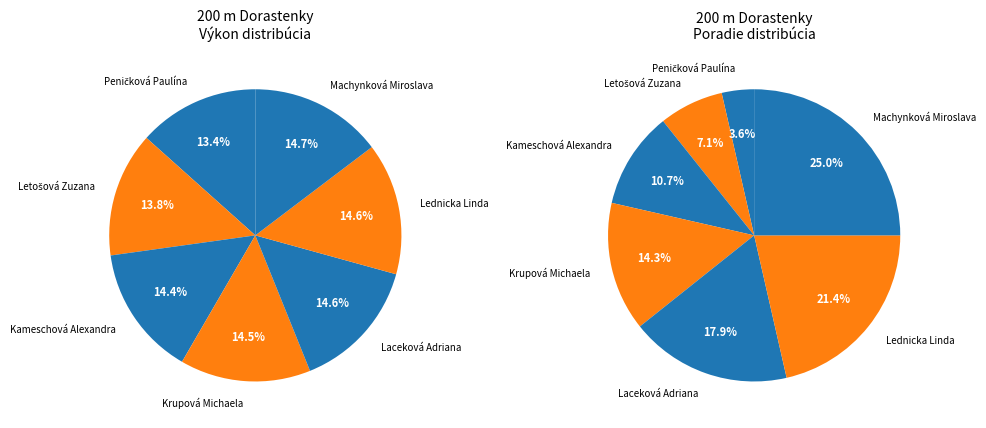

Is Letošová Zuzana the majority of the pie?

No